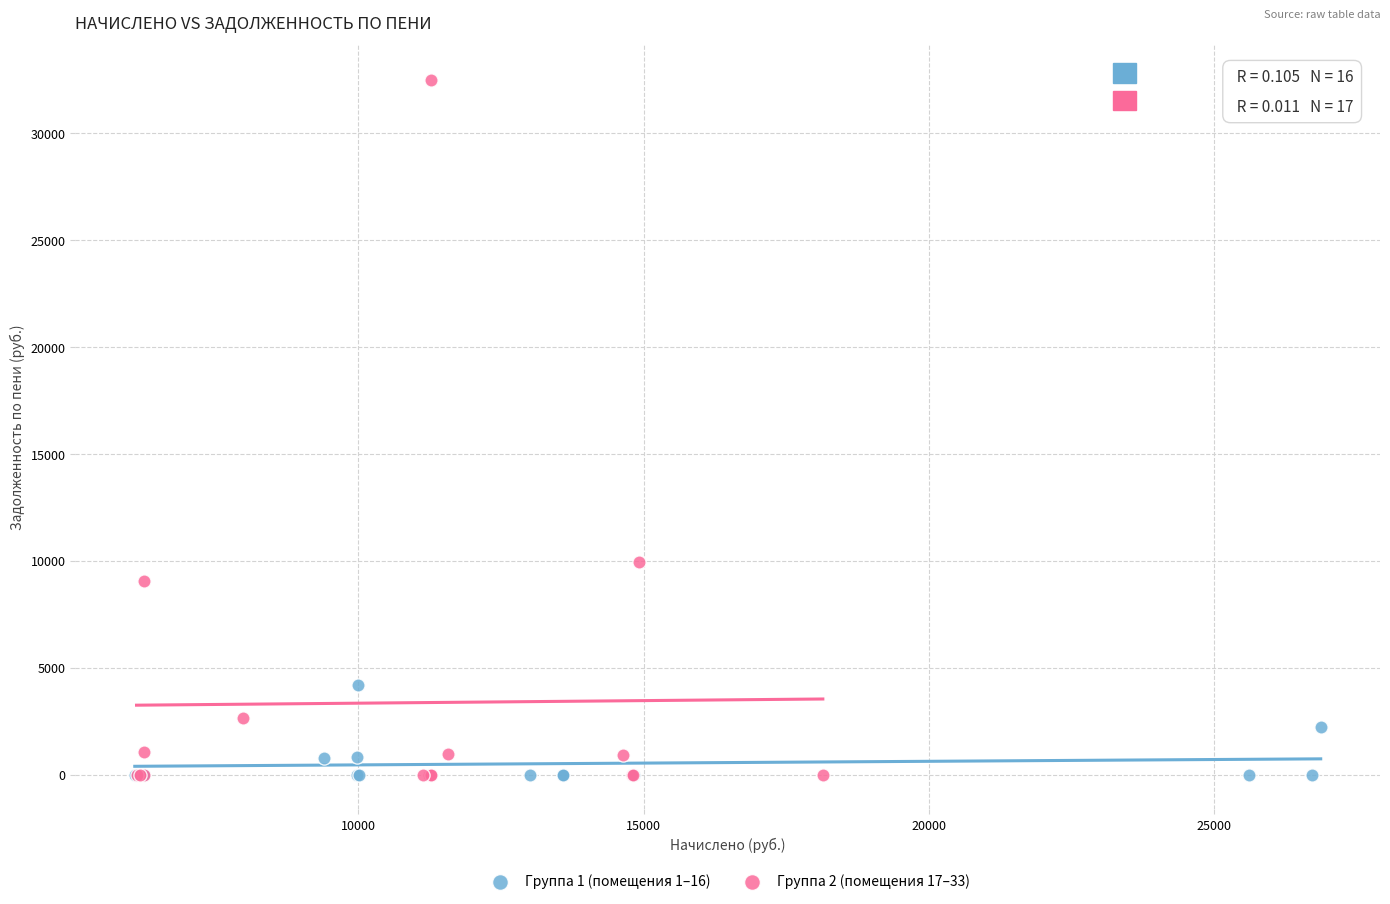

Which series has the widest spread of Y values?

Группа 2 (помещения 17–33)